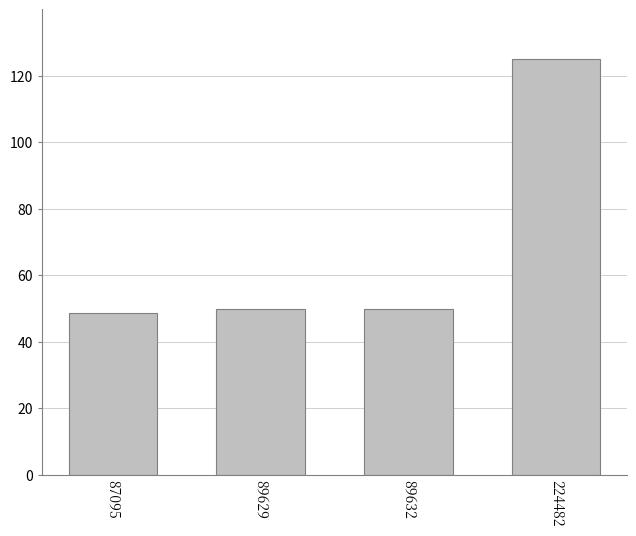

Approximately how many times larger is the value at 89632 compared to 87095?

1.0